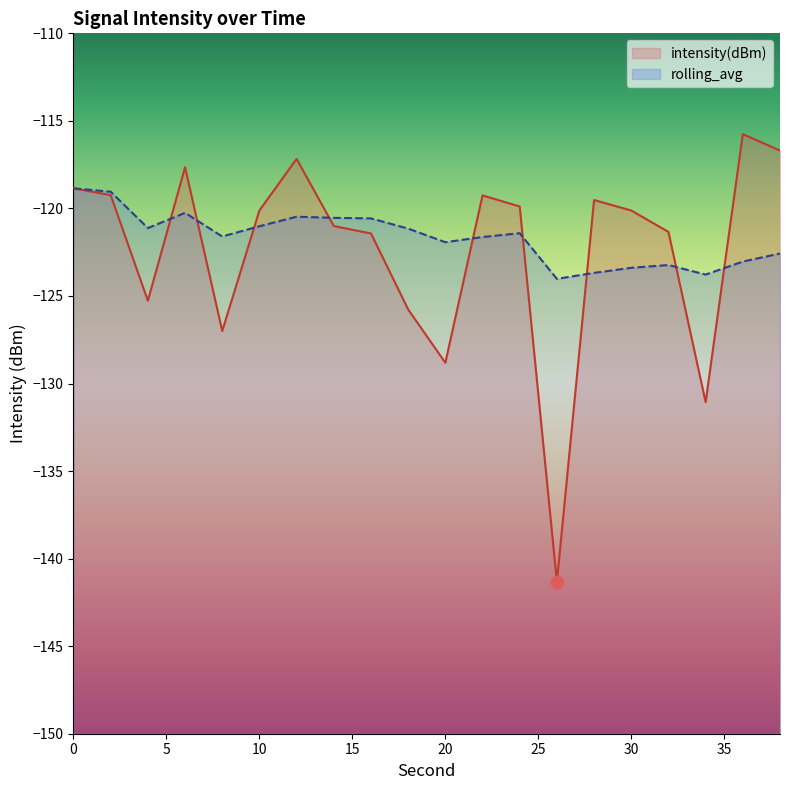

Which series has the largest total across all categories?

rolling_avg